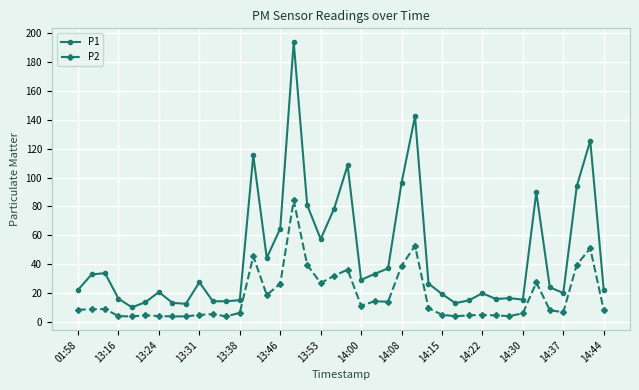

Rank the series by their maximum value, from lowest to highest.

P2, P1